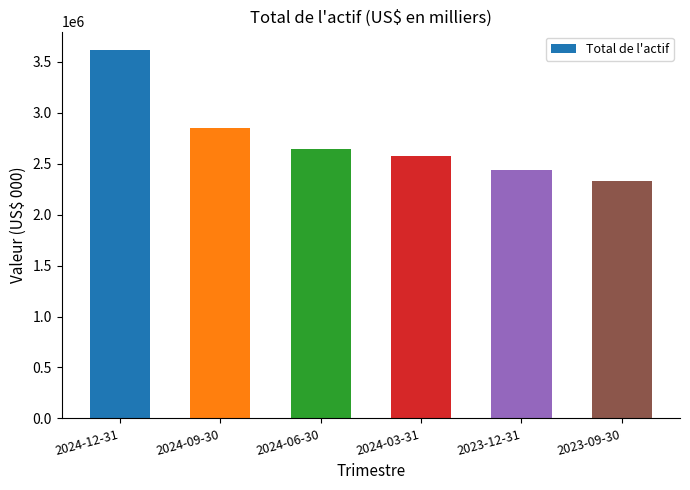

Does the chart contain any negative values?

No